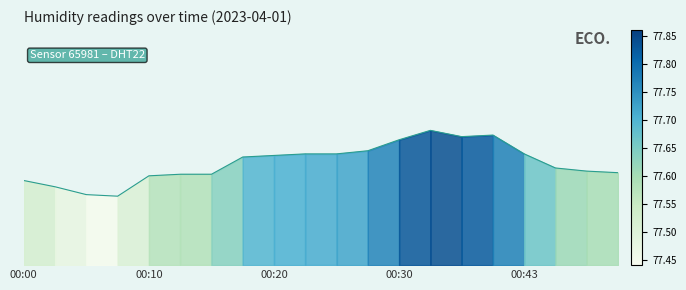

True or false: the data shows 77.6 at 00:50.

True